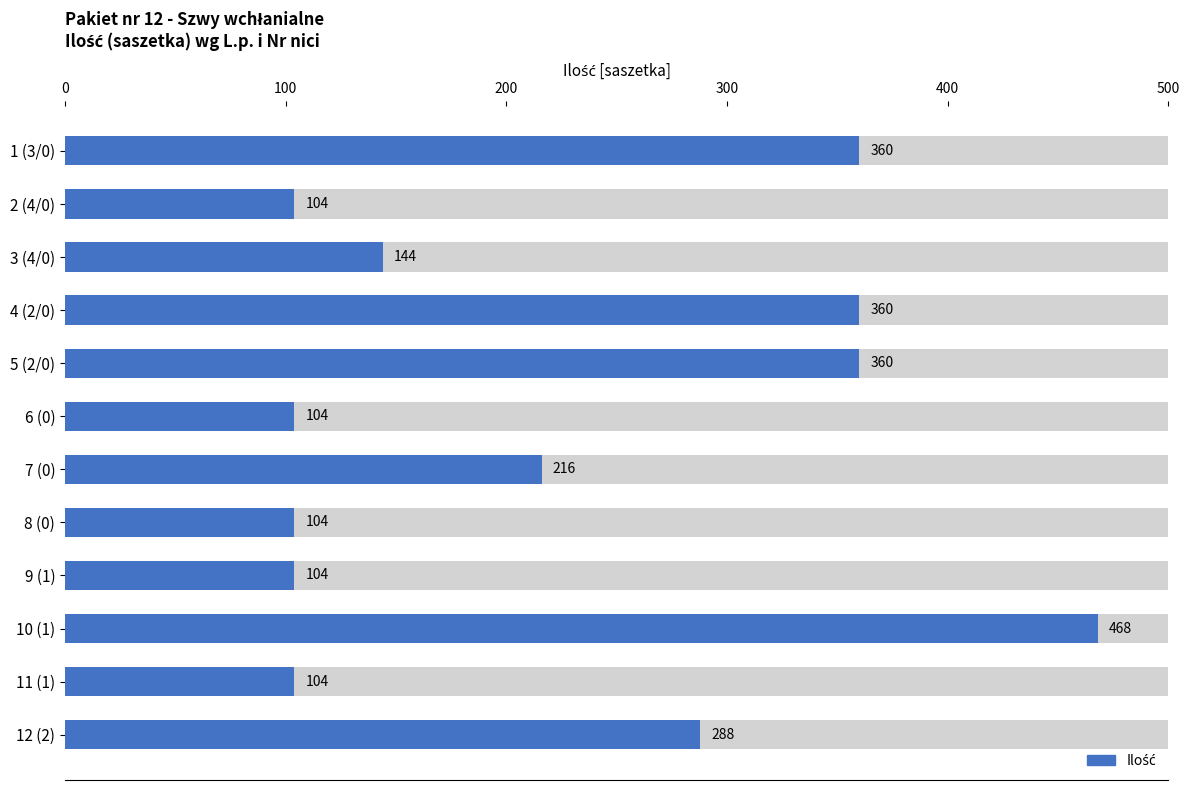

How many distinct data groups are displayed?

1